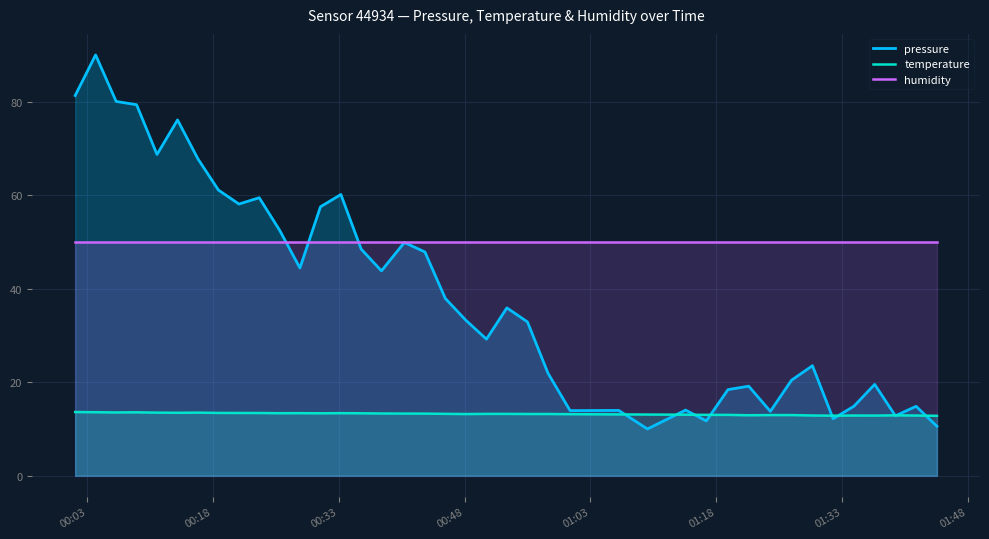

What is the maximum value shown in the chart?

90.0